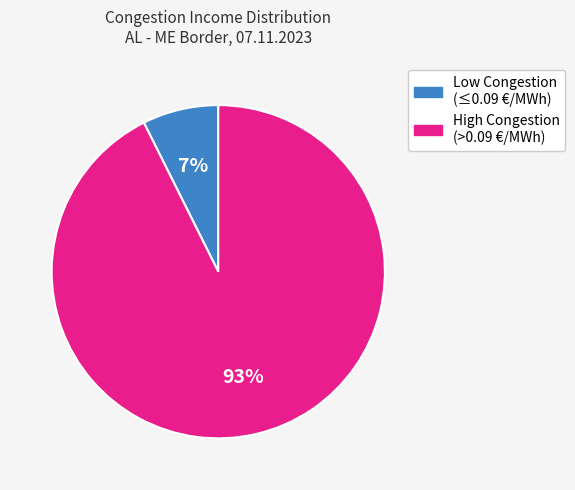

Is there any slice that represents more than half of the pie?

Yes